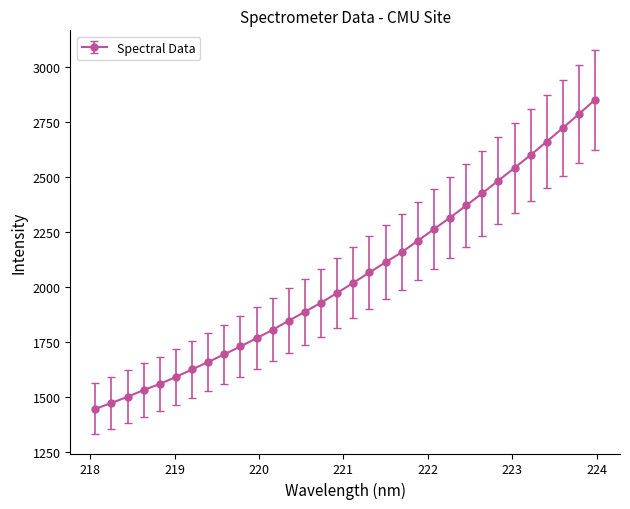

How many lines are shown in the chart?

1